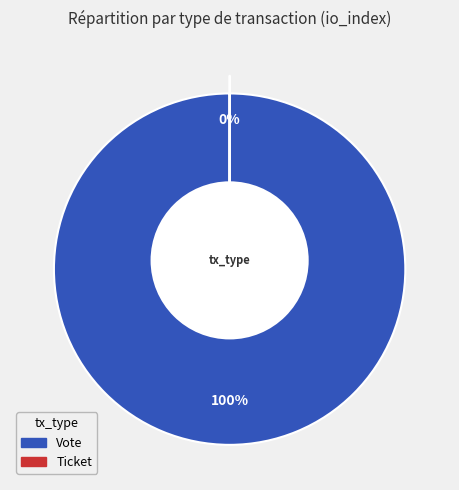

How many segments does this pie chart have?

2